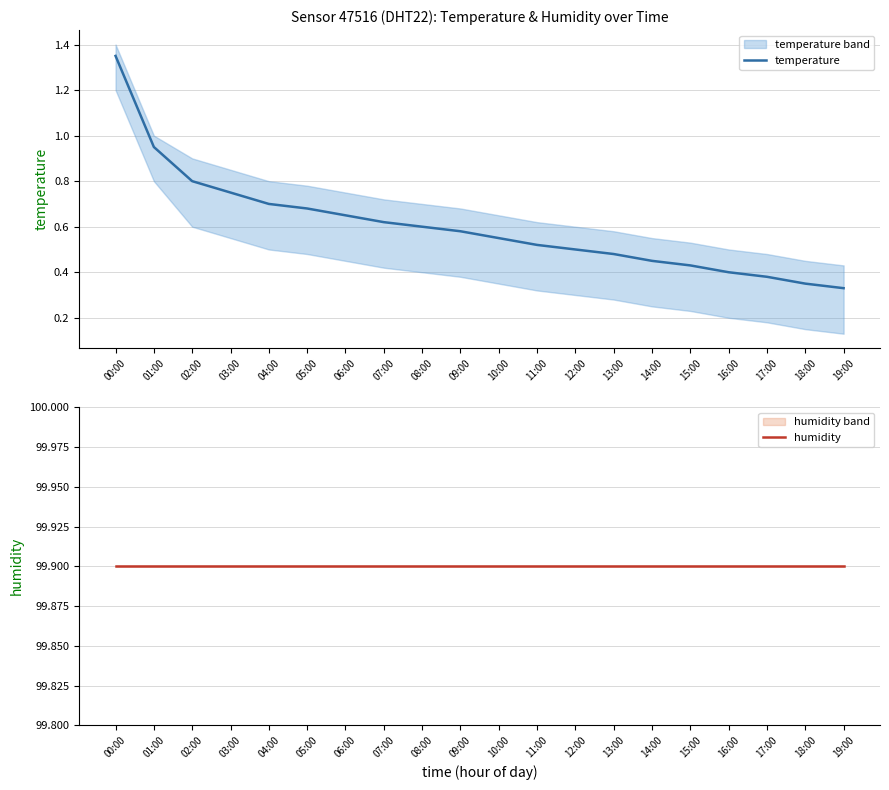

List the series in order of their peak value, lowest first.

temperature, humidity